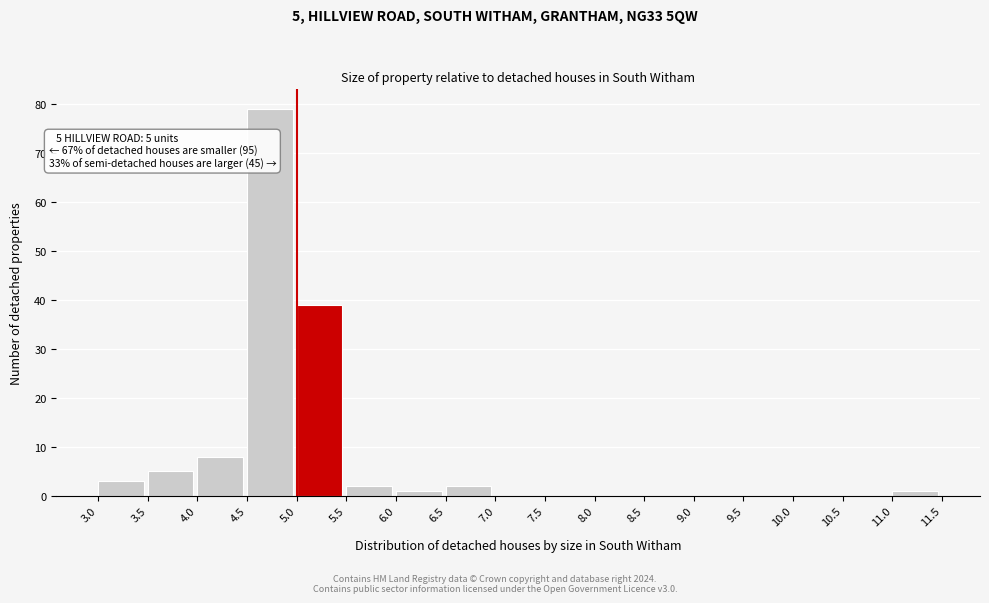

Which range on the x-axis has the tallest bar?

4.5 to 5.0